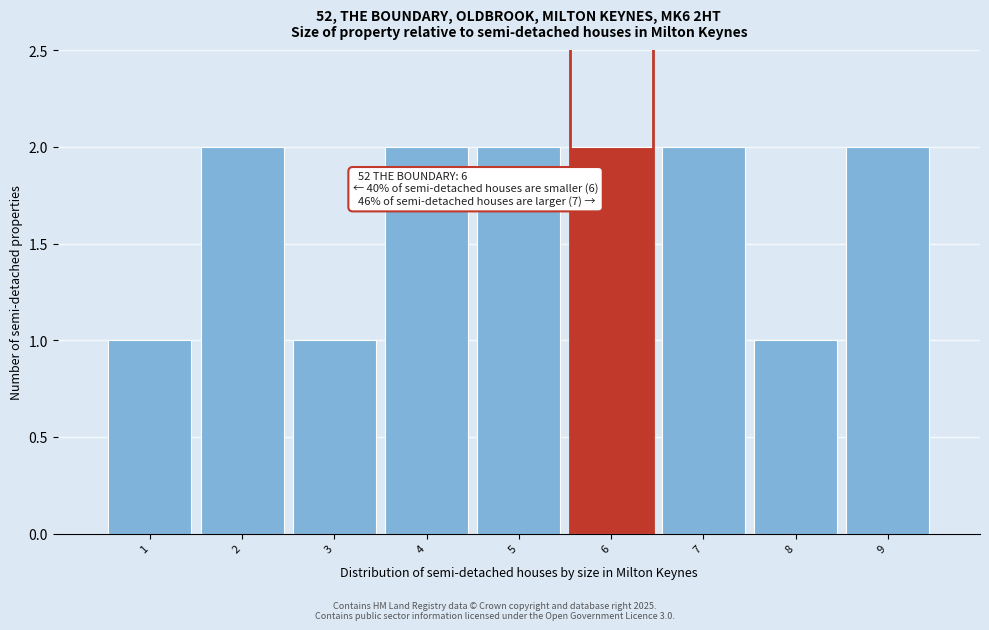

Reading left to right, list all the values displayed in this chart.

1=1	2=2	3=1	4=2	5=2	6=2	7=2	8=1	9=2